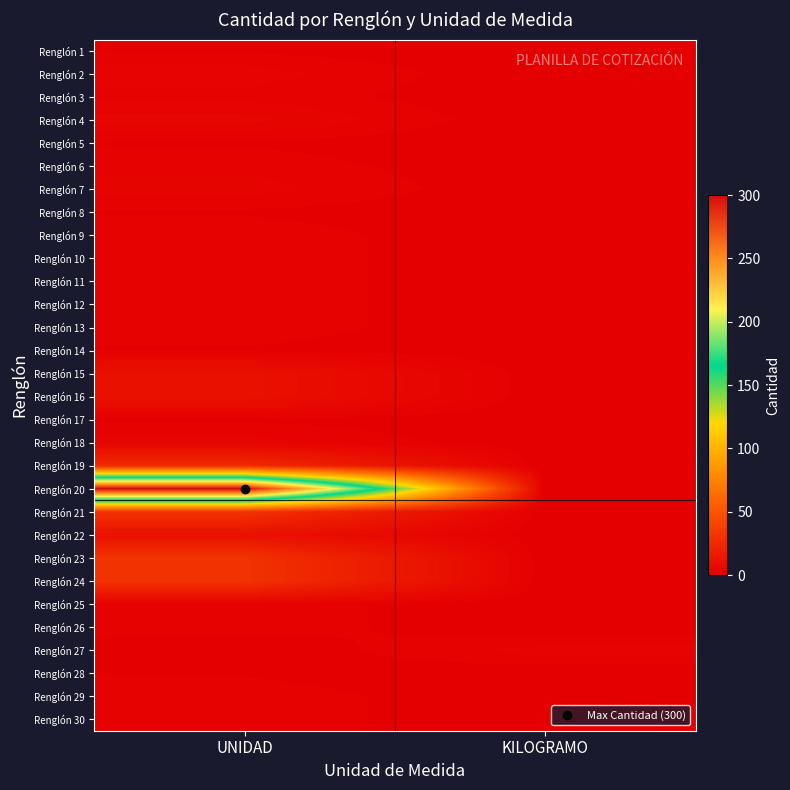

Count the number of data series in this chart.

30